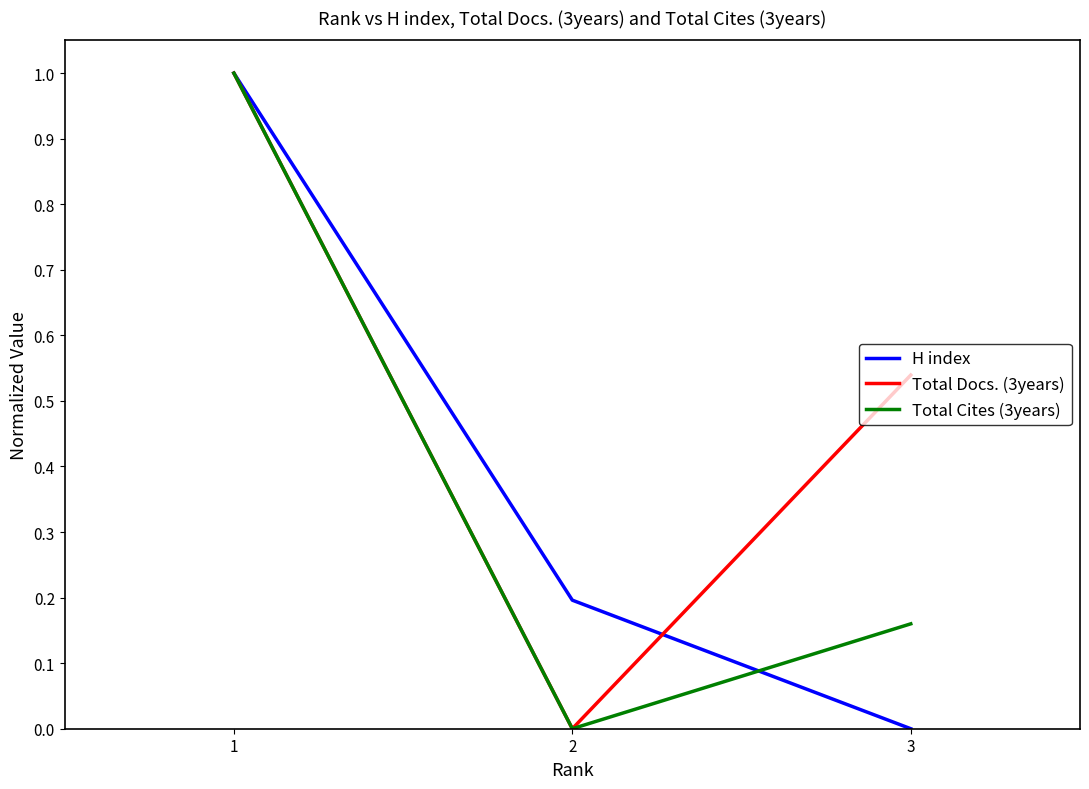

Between 1 and 3, which series saw the biggest shift?

H index